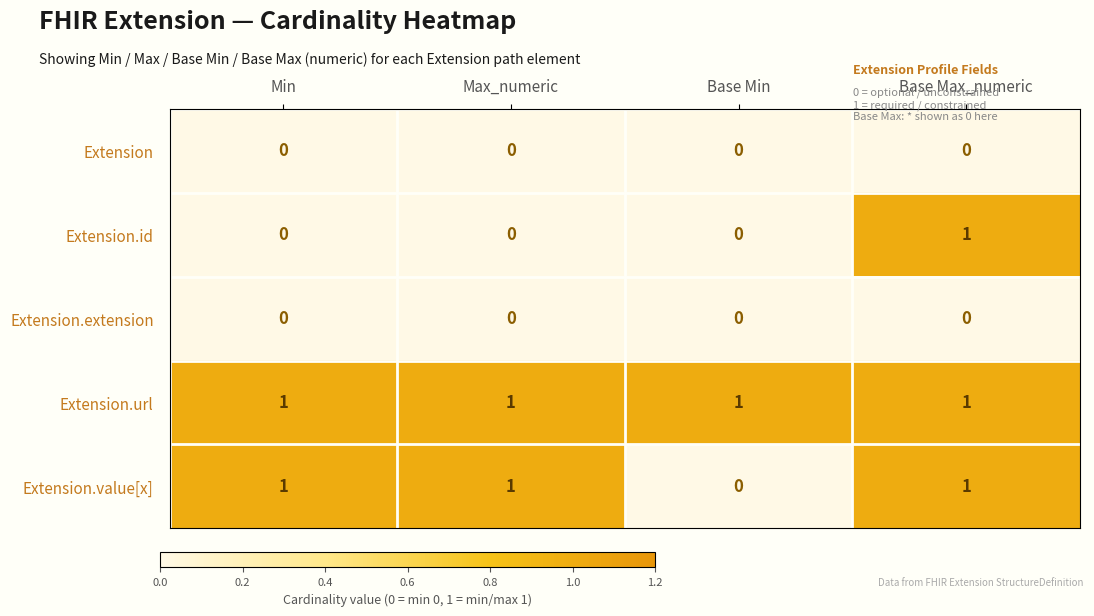

True or false: Extension.url has a value of 1 at Base Max_numeric.

True